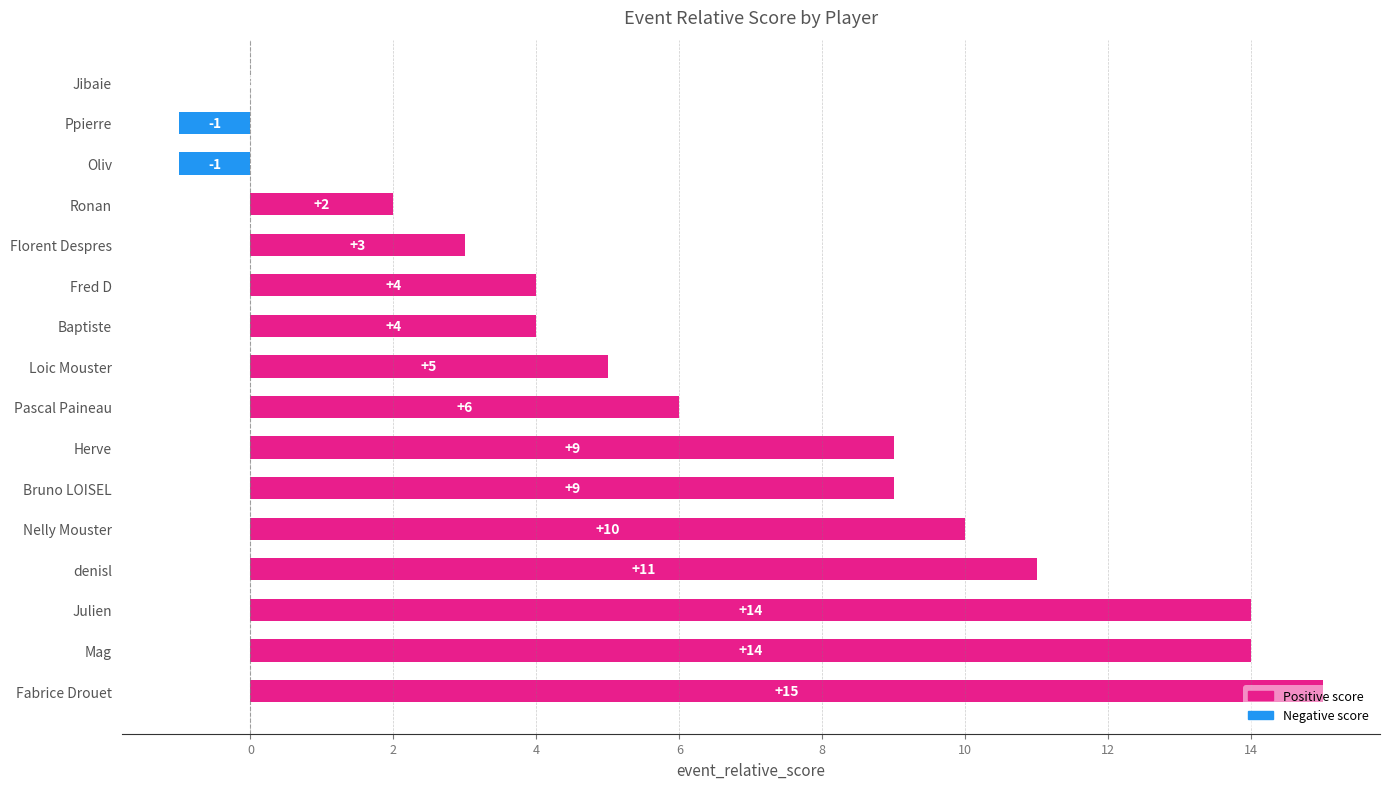

The chart shows a value of 7 at Nelly Mouster. True or false?

False